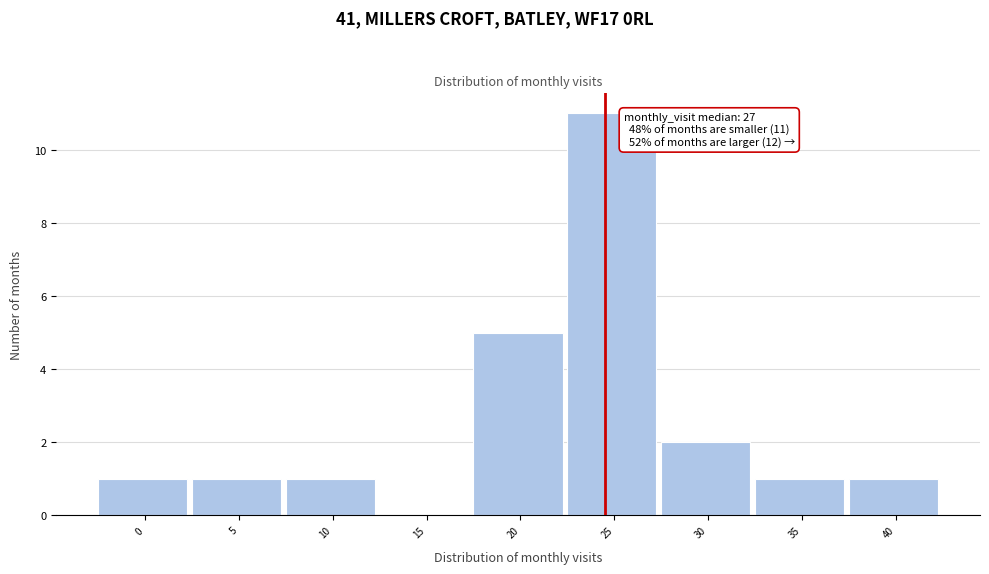

Reading left to right, list all the values displayed in this chart.

0=1	5=1	10=1	15=0	20=5	25=11	30=2	35=1	40=1